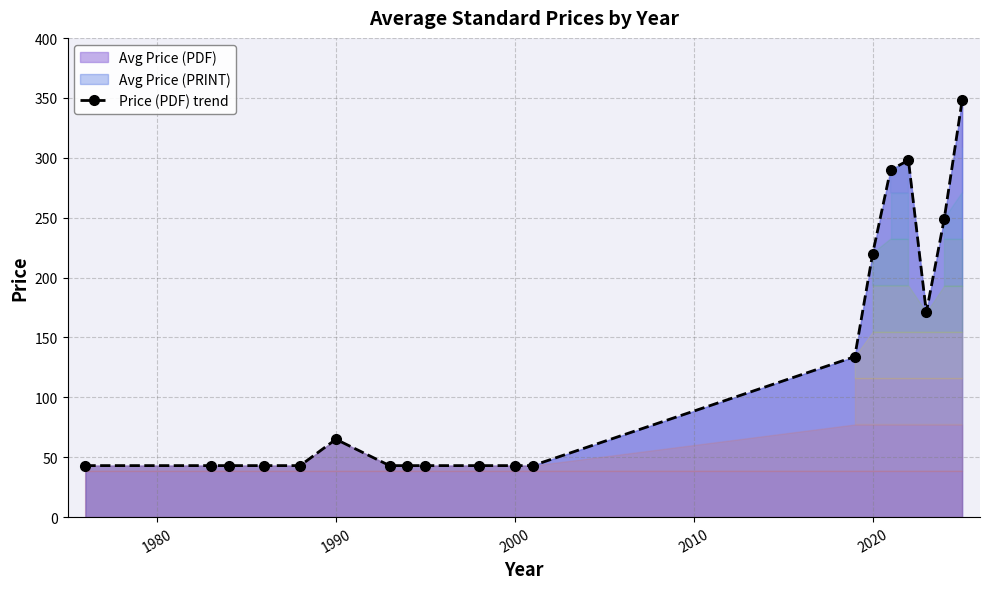

Is it true that the value at 2000 is 43?

True